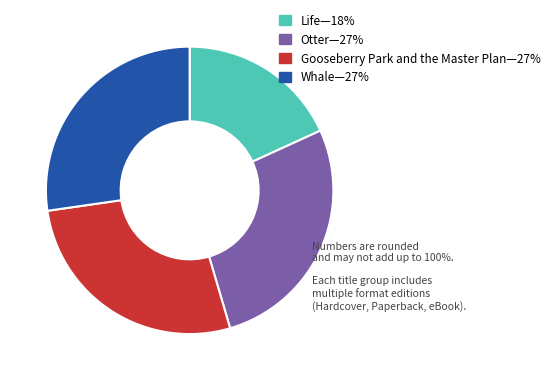

What is the smallest slice in the pie chart?

Life—18%